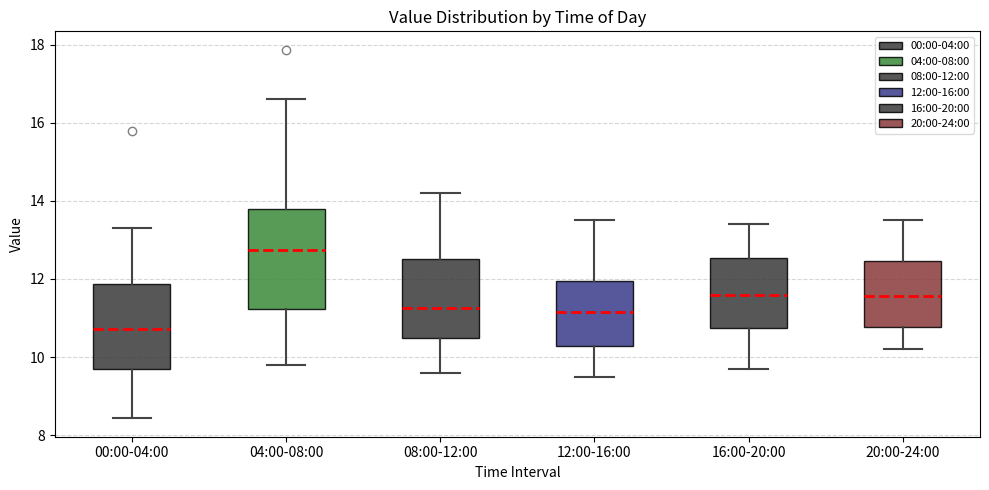

Reading left to right, read every box against the y-axis: the position of its median line, the range the box covers, and the ends of its whiskers. The values are not printed on the chart, so give them approximately, as read against the axis.

00:00-04:00: median 10.8, box 9.6 to 11.8, whiskers 8.4 to 13.4
04:00-08:00: median 12.8, box 11.2 to 13.8, whiskers 9.8 to 16.6
08:00-12:00: median 11.2, box 10.4 to 12.6, whiskers 9.6 to 14.2
12:00-16:00: median 11.2, box 10.2 to 12.0, whiskers 9.6 to 13.6
16:00-20:00: median 11.6, box 10.8 to 12.6, whiskers 9.8 to 13.4
20:00-24:00: median 11.6, box 10.8 to 12.4, whiskers 10.2 to 13.6